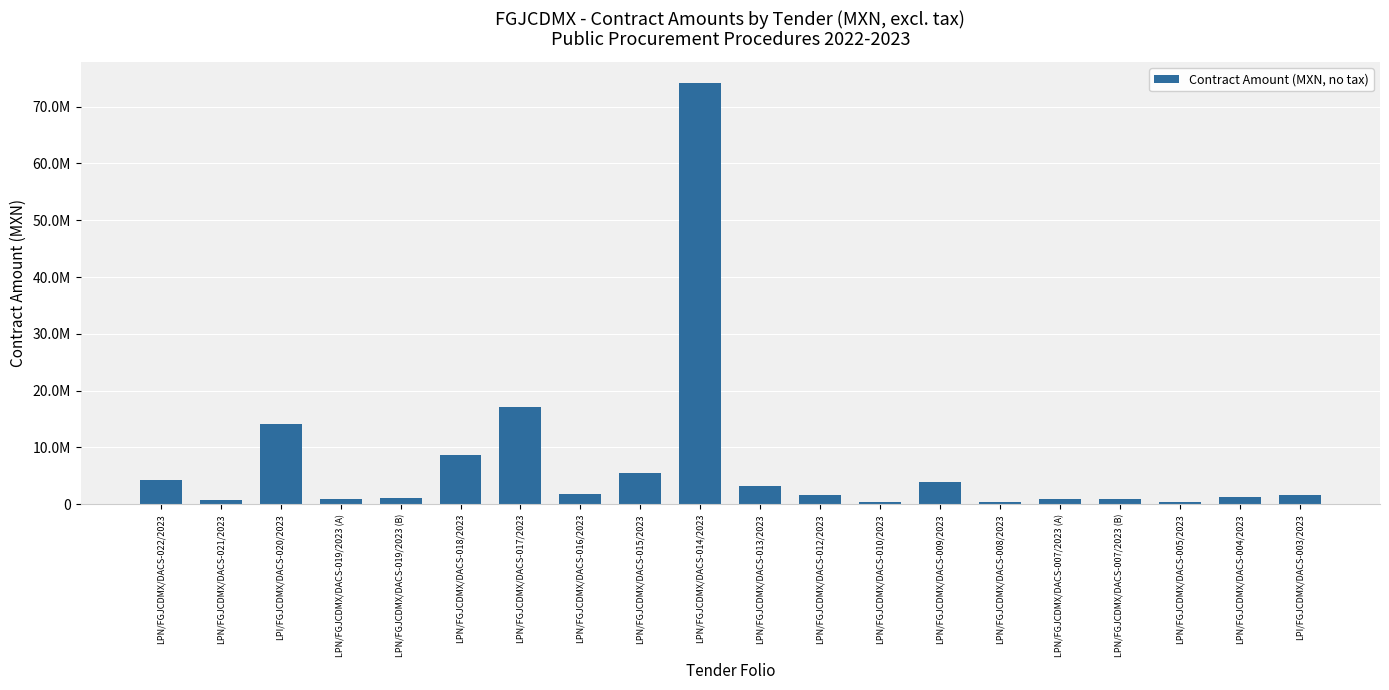

Reading left to right, extract all data points from this chart.

LPN/FGJCDMX/DACS-022/2023=4332207.3	LPN/FGJCDMX/DACS-021/2023=758000.0	LPI/FGJCDMX/DACS-020/2023=14195283.9	LPN/FGJCDMX/DACS-019/2023 (A)=831626.1	LPN/FGJCDMX/DACS-019/2023 (B)=1179312.2	LPN/FGJCDMX/DACS-018/2023=8648601.2	LPN/FGJCDMX/DACS-017/2023=17183141.4	LPN/FGJCDMX/DACS-016/2023=1860715.9	LPN/FGJCDMX/DACS-015/2023=5431033.7	LPN/FGJCDMX/DACS-014/2023=74132864.2	LPN/FGJCDMX/DACS-013/2023=3172947.8	LPN/FGJCDMX/DACS-012/2023=1668600.0	LPN/FGJCDMX/DACS-010/2023=349200.0	LPN/FGJCDMX/DACS-009/2023=3941120.7	LPN/FGJCDMX/DACS-008/2023=475086.2	LPN/FGJCDMX/DACS-007/2023 (A)=905172.4	LPN/FGJCDMX/DACS-007/2023 (B)=905172.4	LPN/FGJCDMX/DACS-005/2023=474672.4	LPN/FGJCDMX/DACS-004/2023=1357758.6	LPI/FGJCDMX/DACS-003/2023=1660410.0